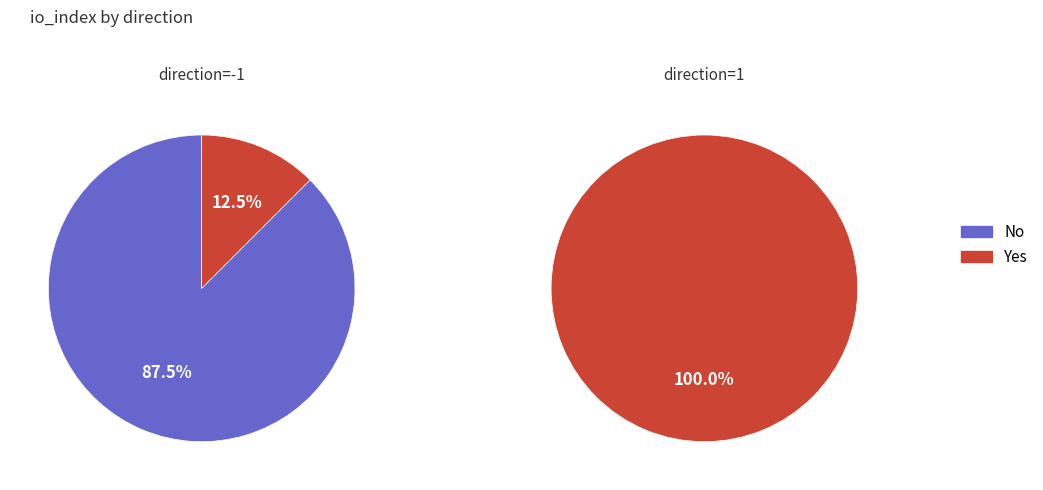

What is the total percentage of 0 and 1?

100.0%